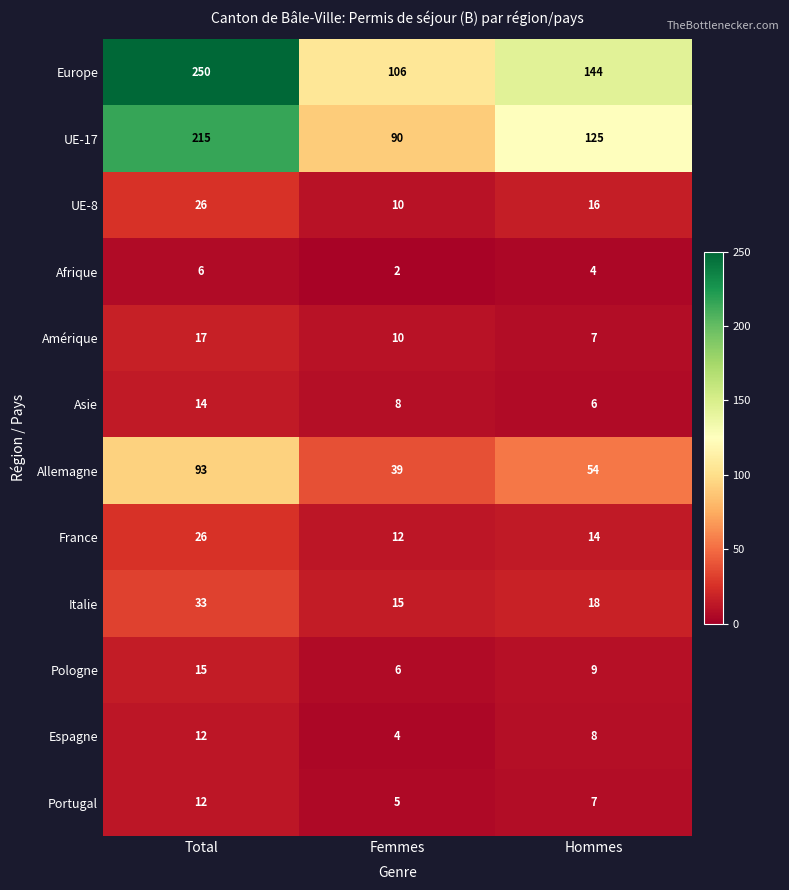

What is the approximate value of UE-8 at Femmes, to the nearest 10?

10